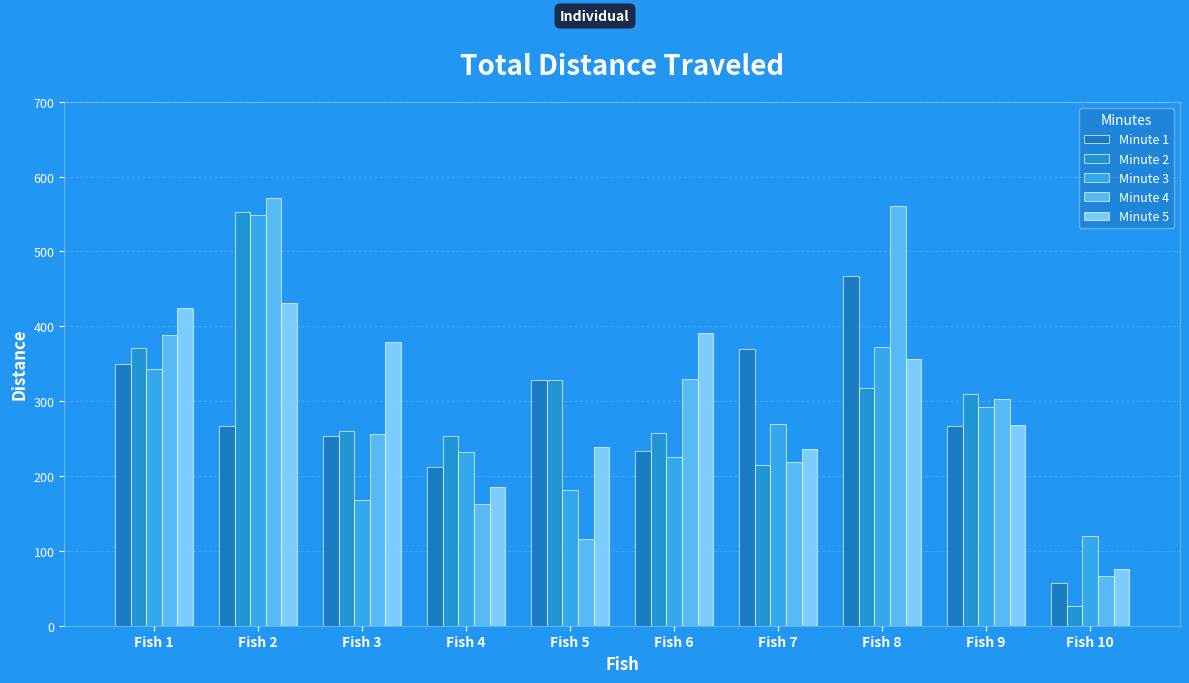

Read the Minute 4 value at Fish 2.

571.7